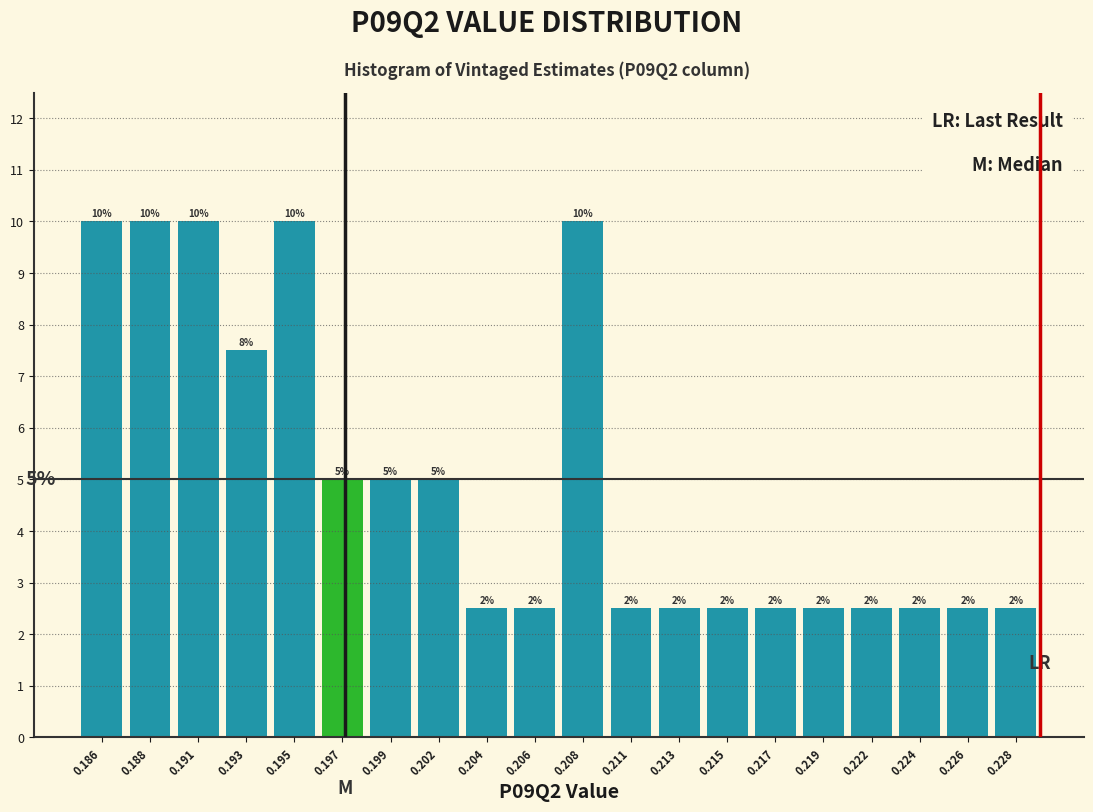

How many bars are there in total?

20